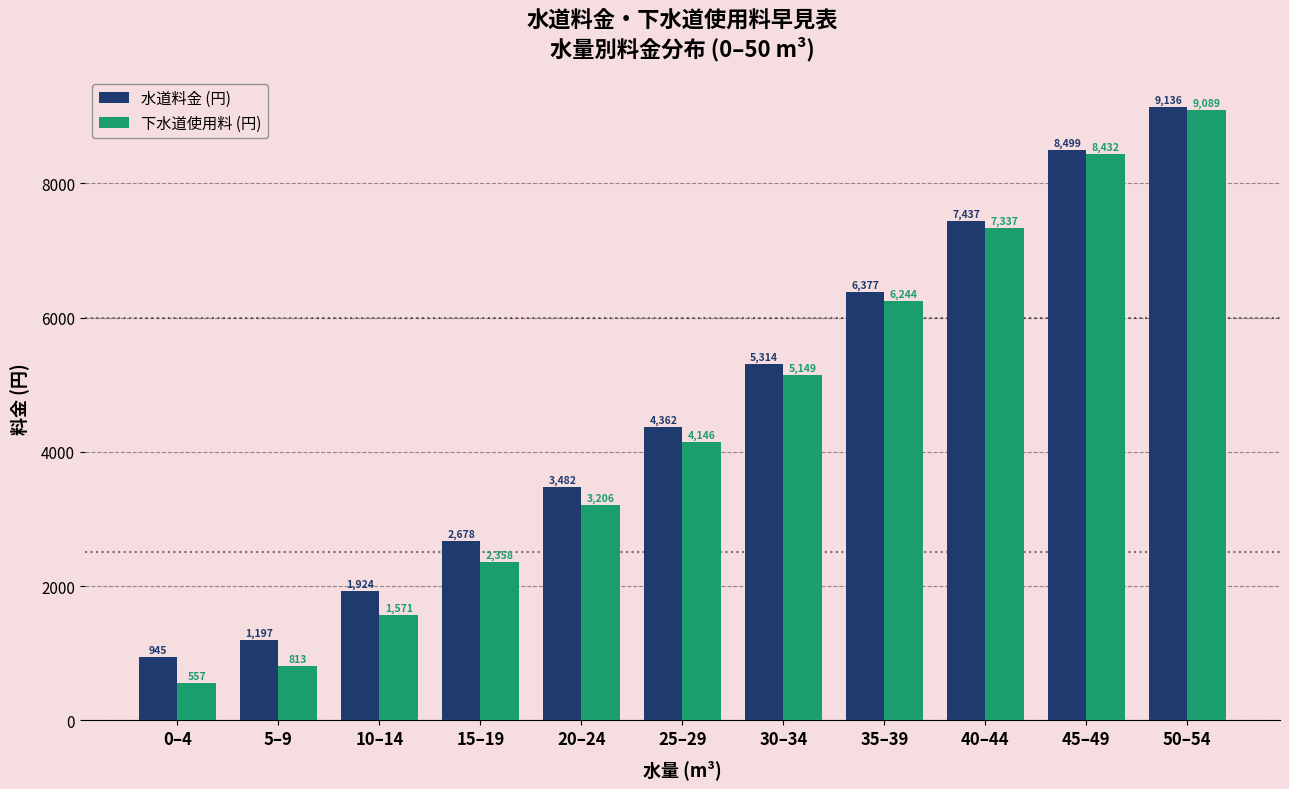

Reading left to right, list all the values displayed in this chart.

水道料金 (円): 945	1197	1924	2678	3482	4362	5314	6377	7437	8499	9136
下水道使用料 (円): 557	813	1571	2358	3206	4146	5149	6244	7337	8432	9089